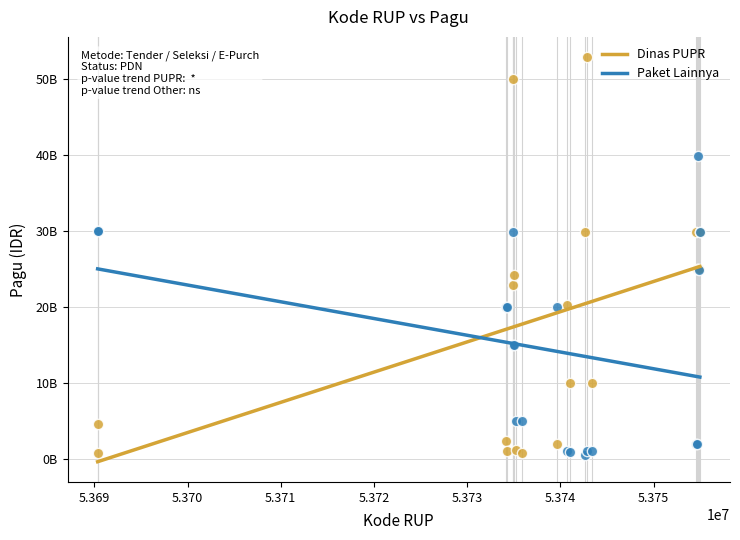

What are all the series names shown in the legend?

Dinas PUPR, Paket Lainnya